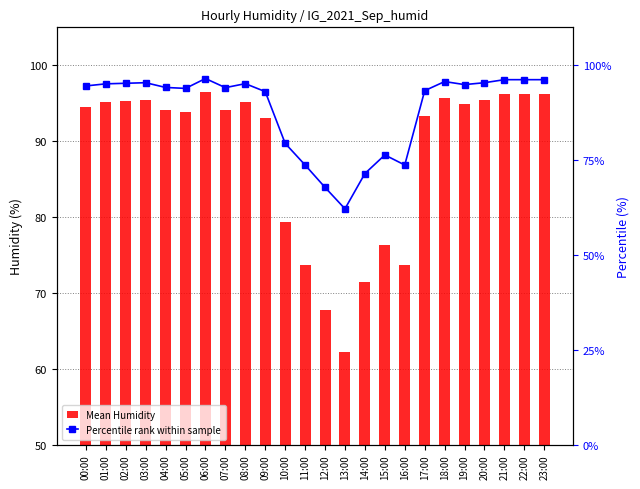

The value of Percentile rank within sample at 19:00 is 94.9. True or false?

True